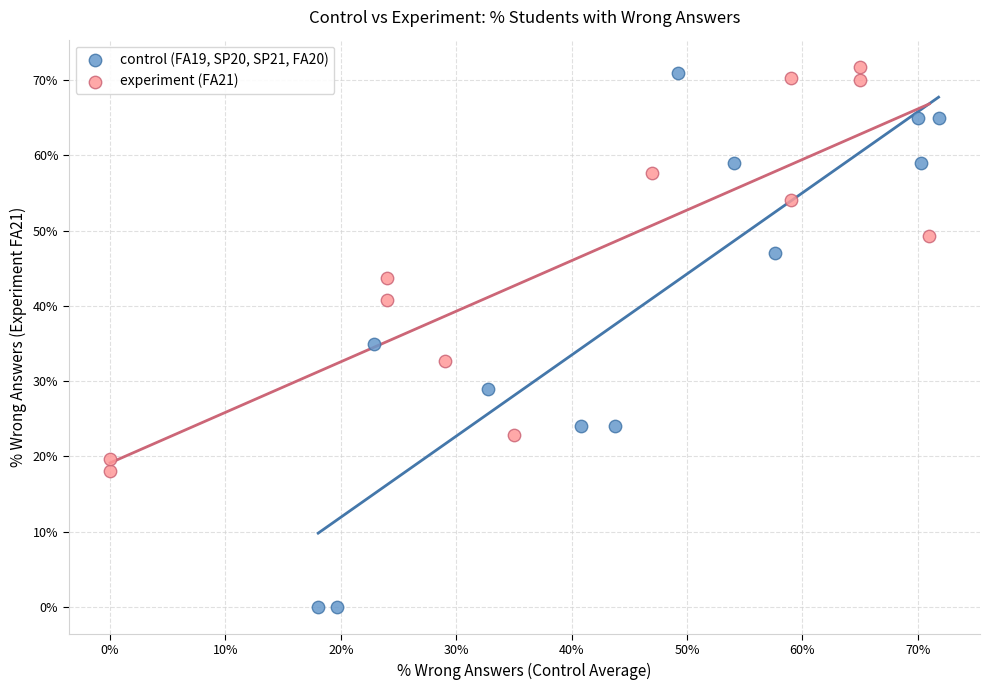

Which series reaches the minimum Y coordinate?

control (FA19, SP20, SP21, FA20)